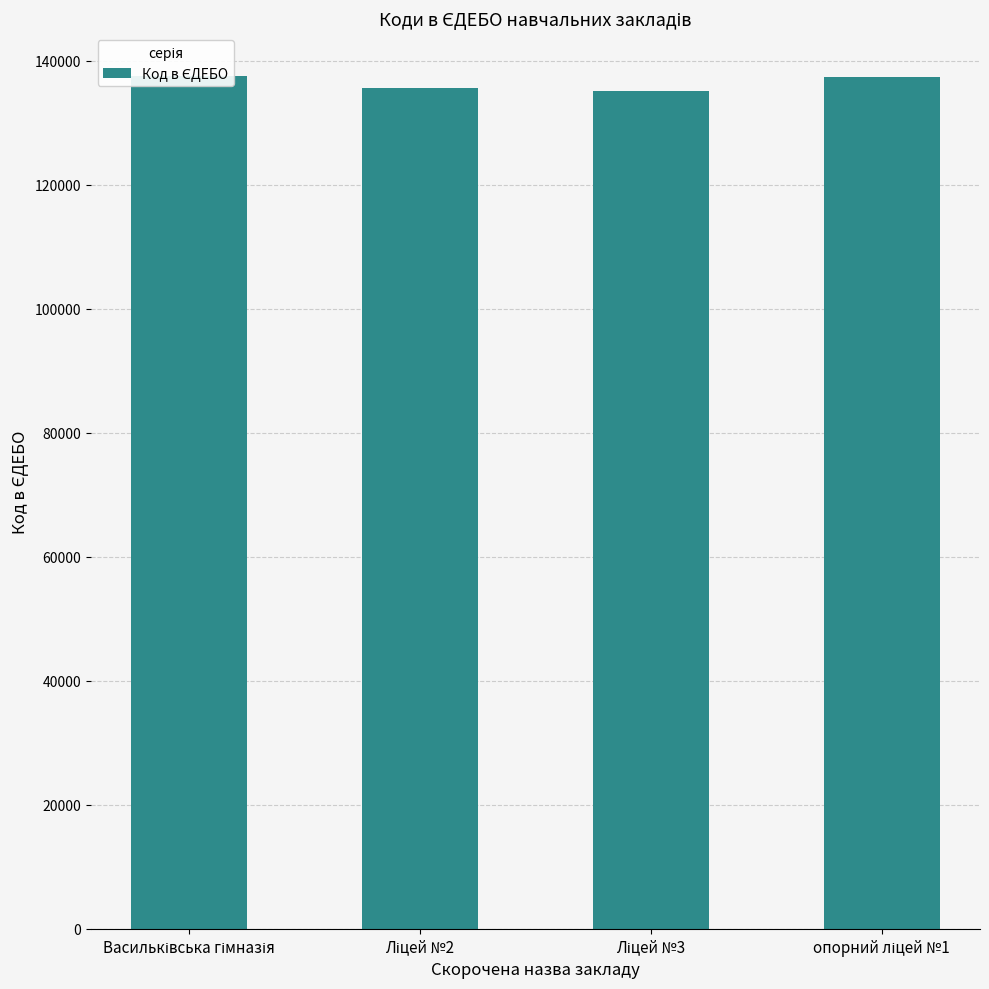

Where does the data first go above 137432?

Васильківська гімназія